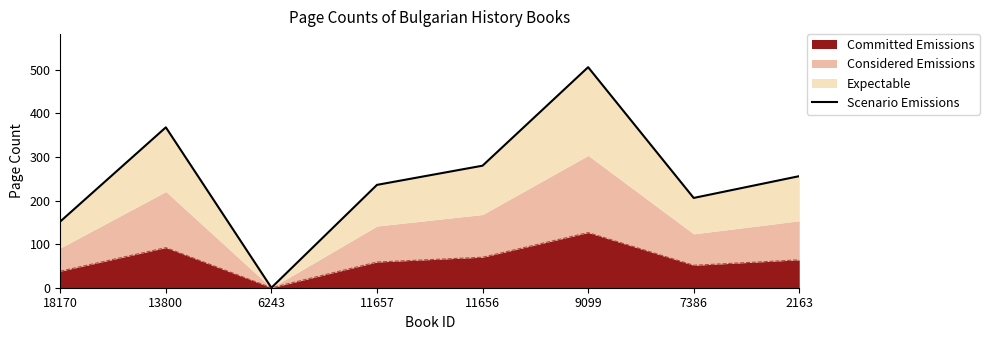

How many interior local valleys (lower than both neighbors) does the data have?

2